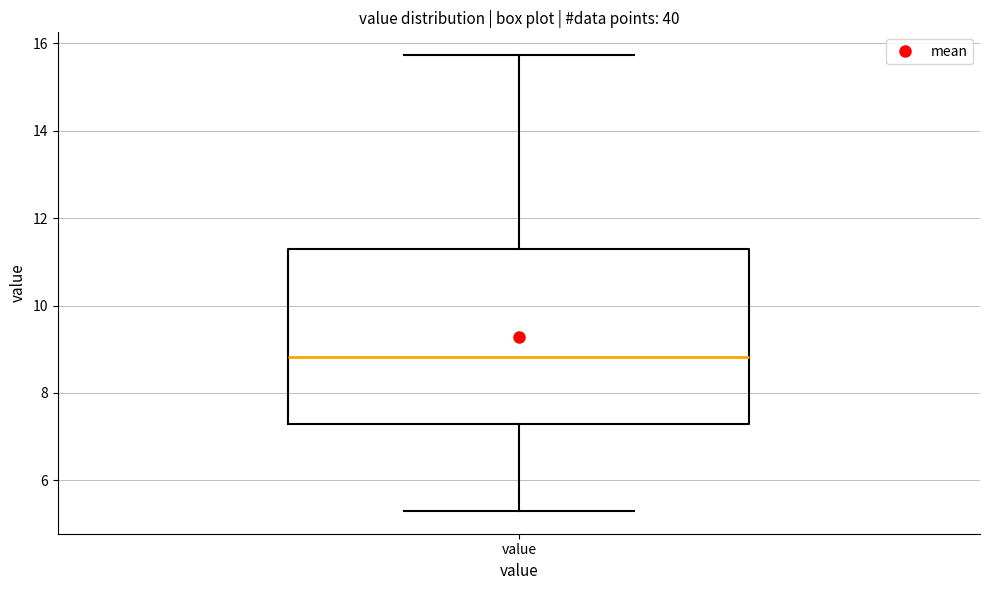

Where is the upper edge of the box for value on the y-axis? The values are not printed on the chart, so give them approximately, as read against the axis.

11.4